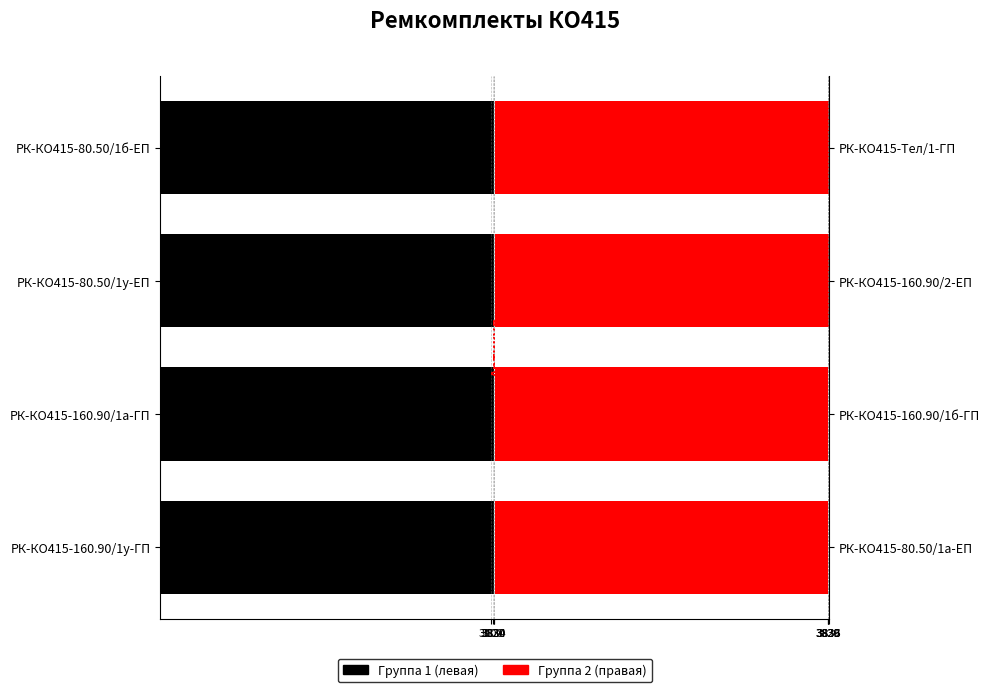

What is the difference between the maximum and minimum values in the Артикул (левая группа) series?

4